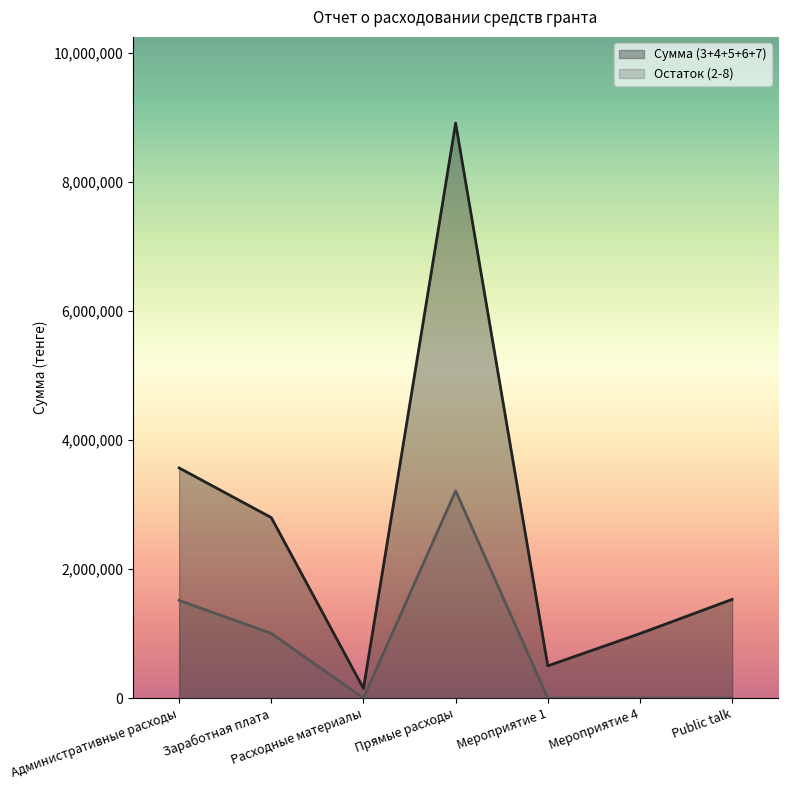

What position from the left is Public talk?

7